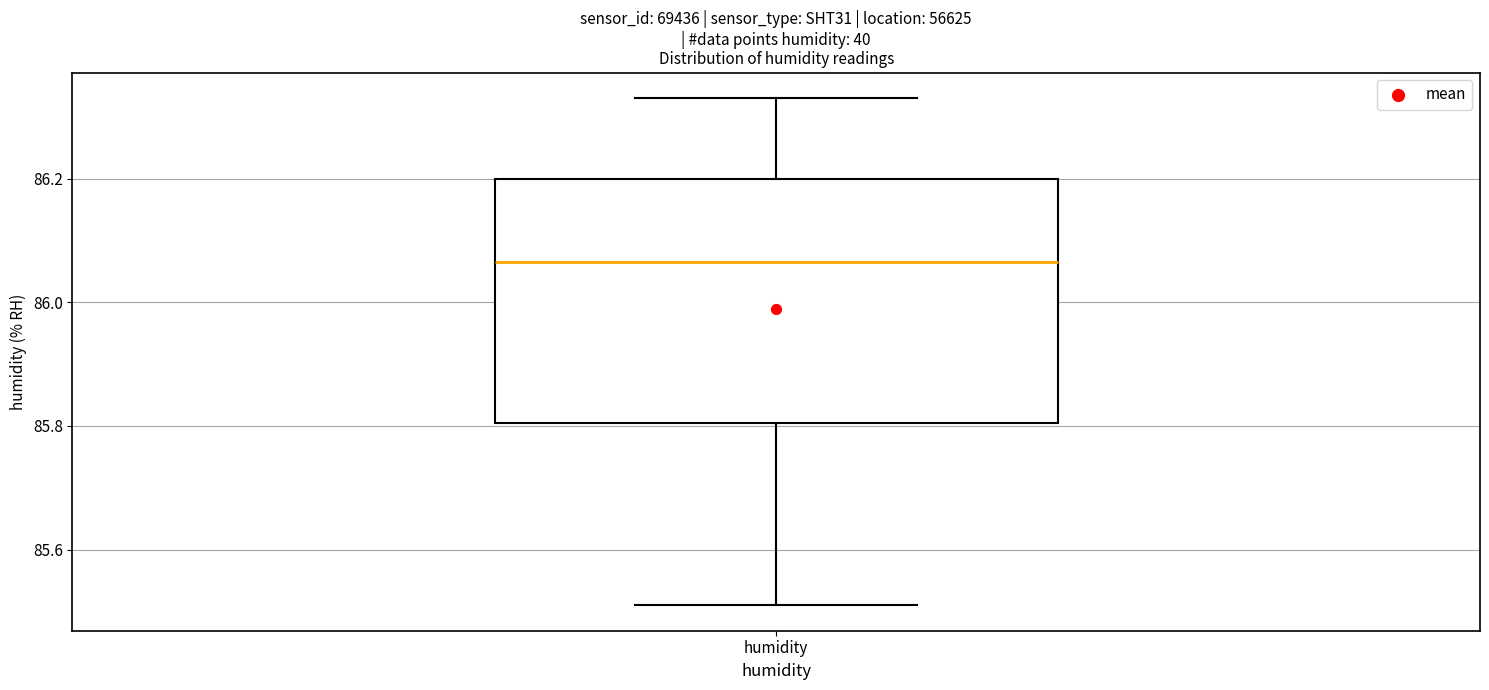

Read this box plot against the y-axis: the position of the median line, the range covered by the box, and the ends of both whiskers. The values are not printed on the chart, so give them approximately, as read against the axis.

median 86.06, box 85.80 to 86.20, whiskers 85.52 to 86.34